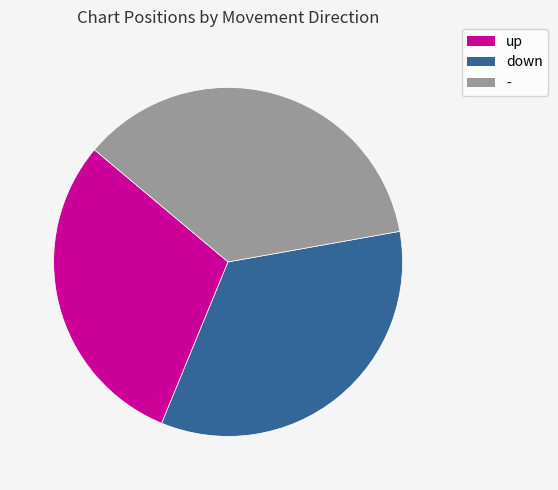

Which has a higher value, up or -?

-